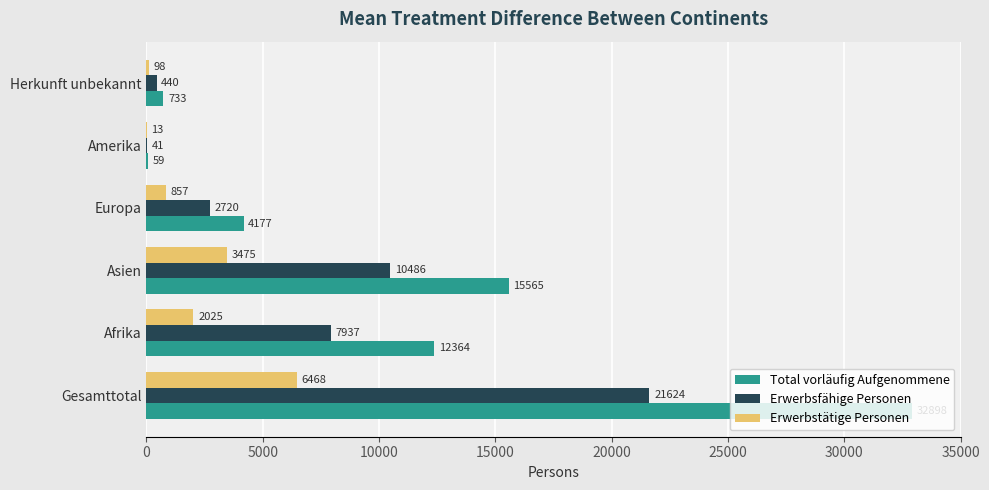

At which category is the sum across all series the highest?

Gesamttotal